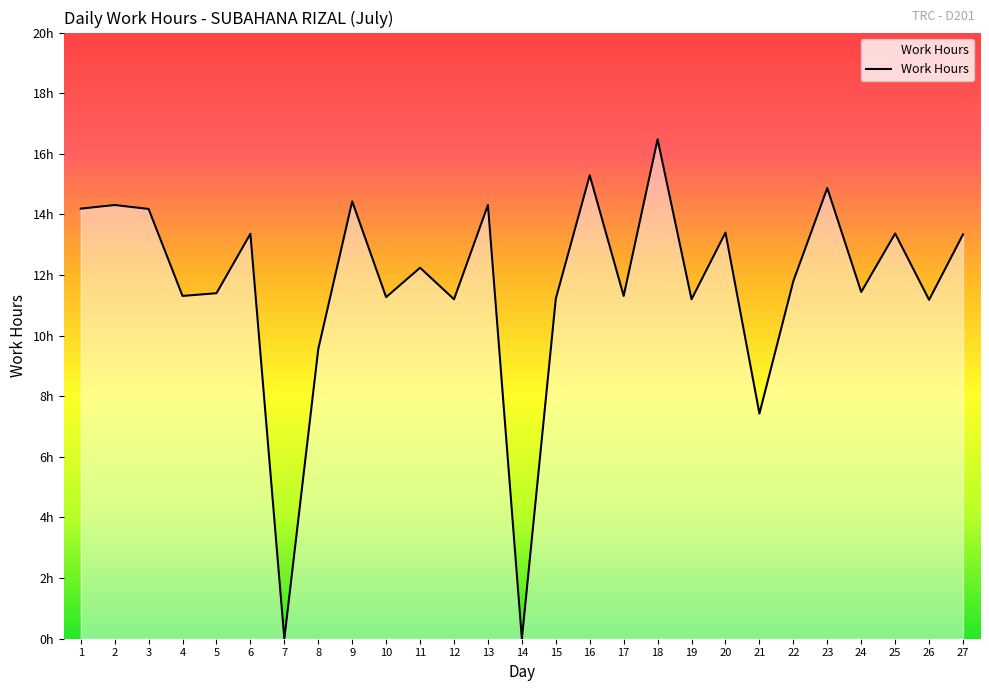

What is the change in value from 21 to 26?

+3.8